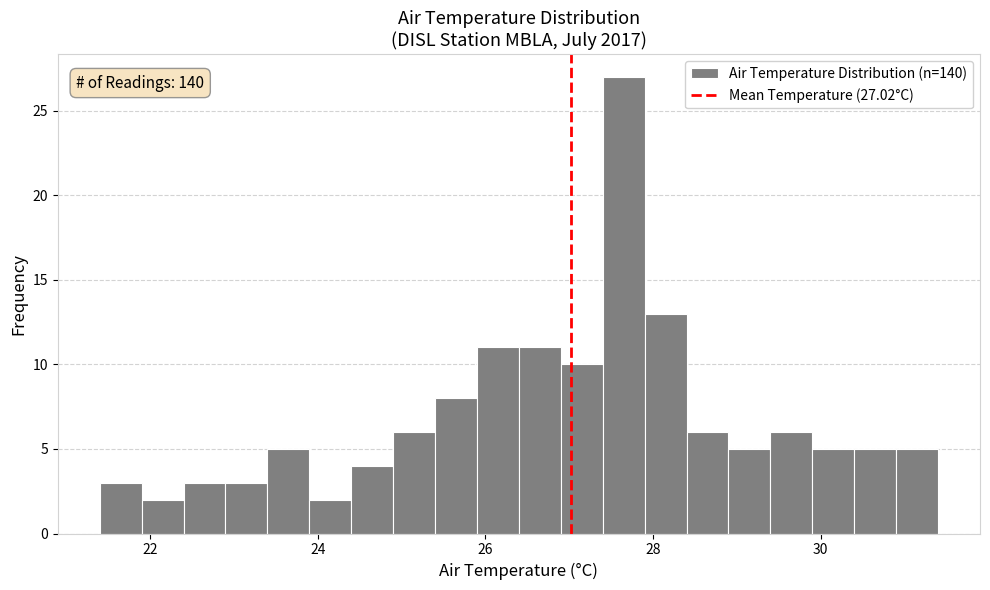

Around what value on the x-axis is the tallest bar? Give the approximate position of its centre, as read against the axis.

27.6